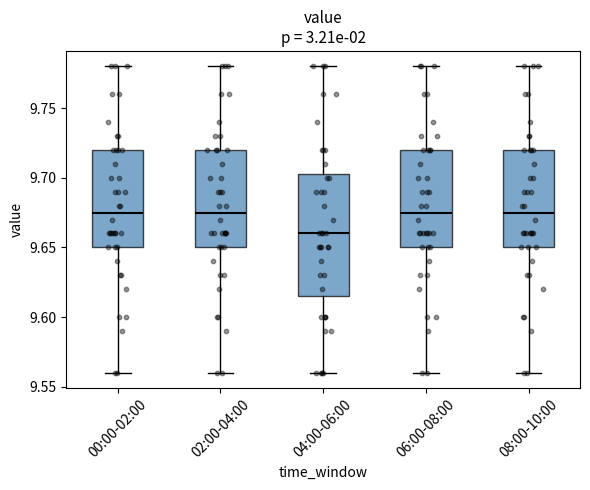

Which box is the tallest, from its lower edge to its upper edge?

04:00-06:00